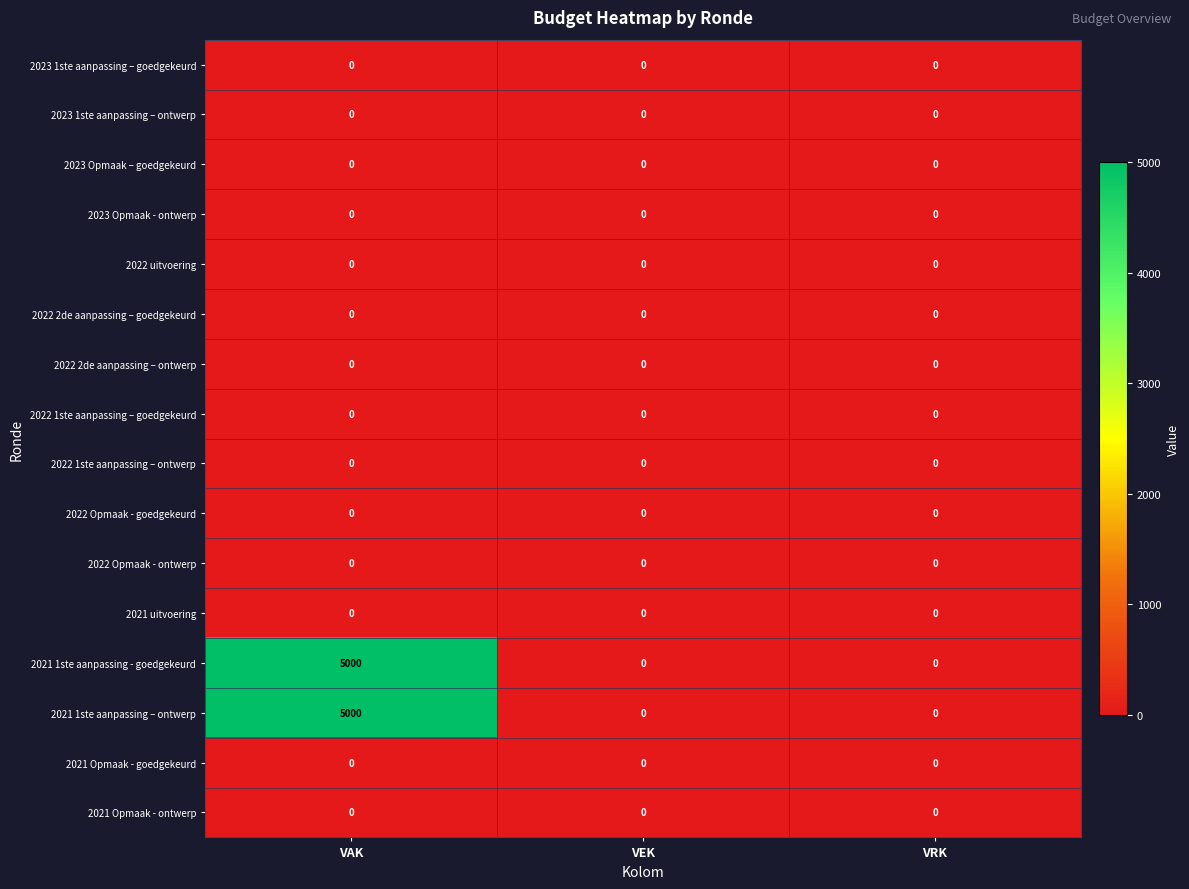

What is the greatest value displayed?

5000